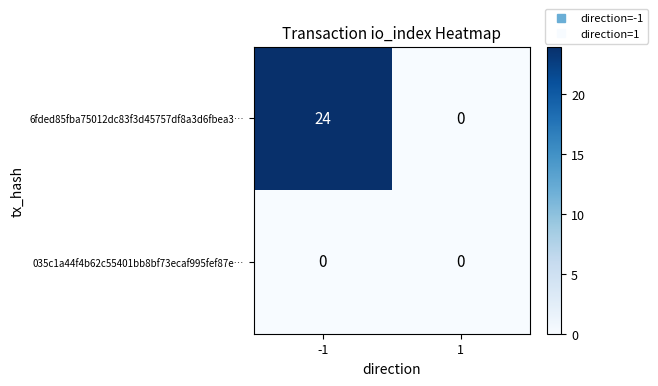

At which category is the sum across all series the highest?

-1